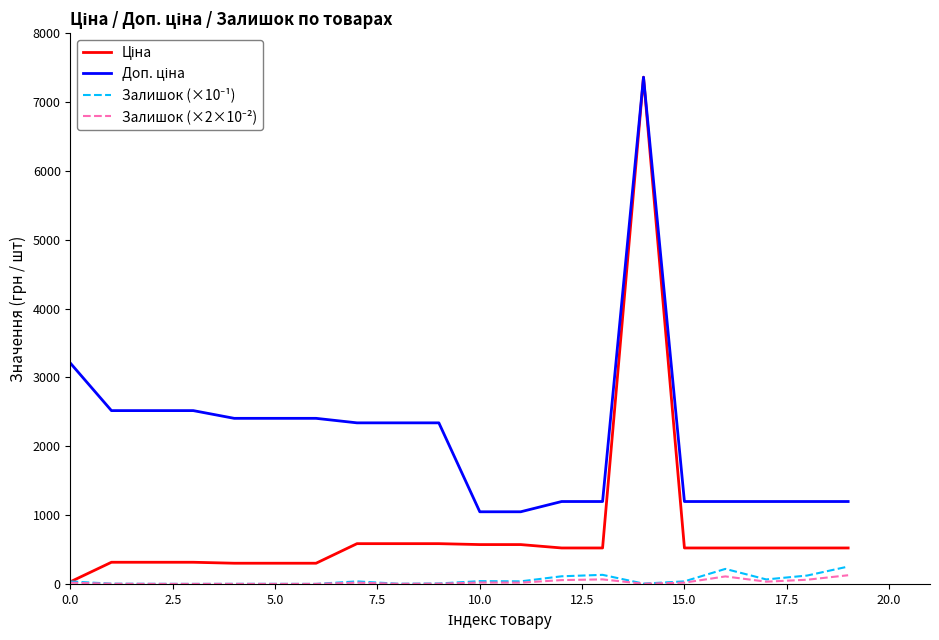

What is the greatest value displayed?

7360.2